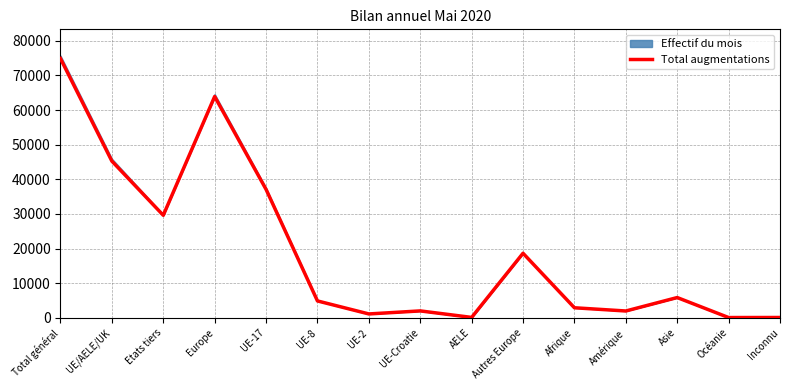

True or false: the data shows 47.8 at Océanie.

False